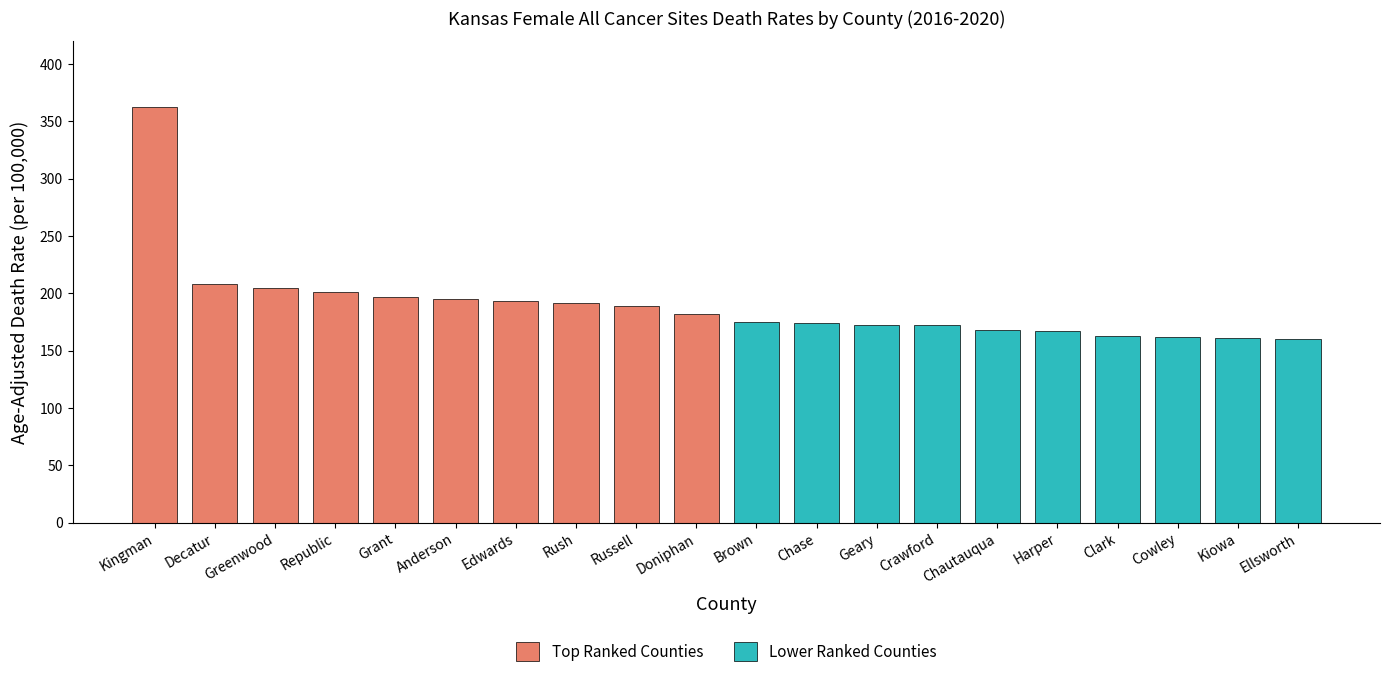

Between Doniphan and Kingman, which is larger?

Kingman